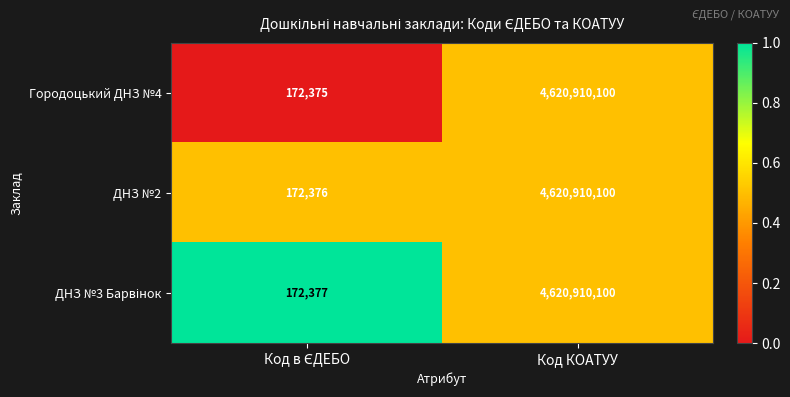

Is it true that Городоцький ДНЗ №4 equals 6344138235 at Код КОАТУУ?

False